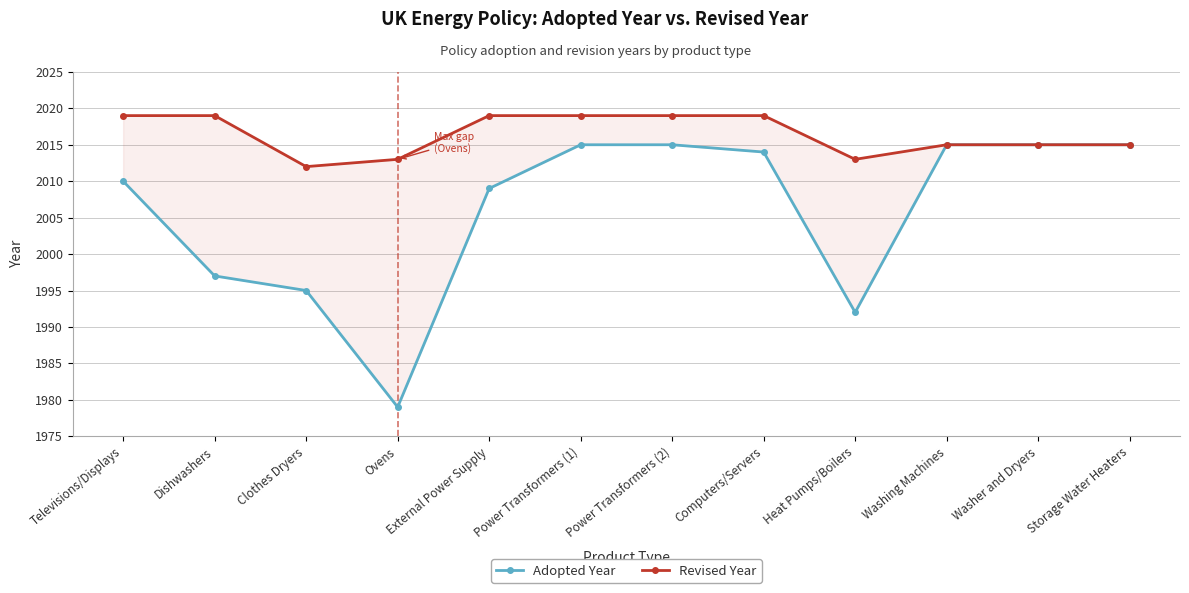

What is the smallest value displayed?

1979